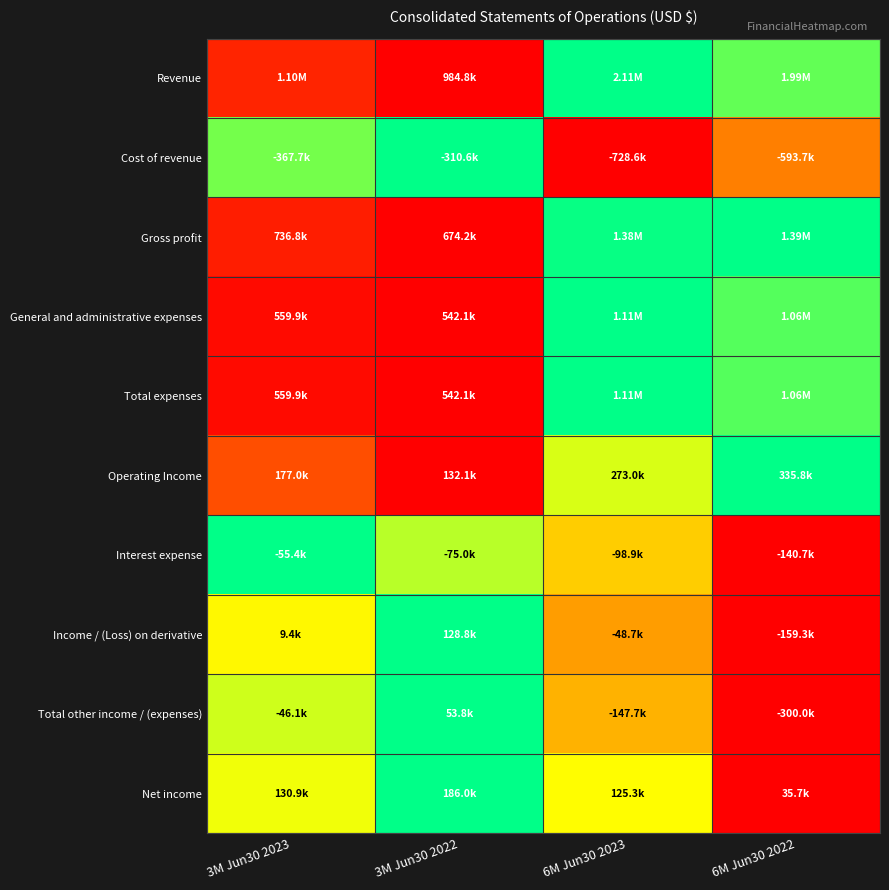

Reading left to right, transcribe all the data shown in this chart.

Revenue: 3M Jun30 2023=0.1	3M Jun30 2022=0.0	6M Jun30 2023=1.0	6M Jun30 2022=0.9
Cost of revenue: 3M Jun30 2023=0.9	3M Jun30 2022=1.0	6M Jun30 2023=0.0	6M Jun30 2022=0.3
Gross profit: 3M Jun30 2023=0.1	3M Jun30 2022=0.0	6M Jun30 2023=1.0	6M Jun30 2022=1.0
General and administrative expenses: 3M Jun30 2023=0.0	3M Jun30 2022=0.0	6M Jun30 2023=1.0	6M Jun30 2022=0.9
Total expenses: 3M Jun30 2023=0.0	3M Jun30 2022=0.0	6M Jun30 2023=1.0	6M Jun30 2022=0.9
Operating Income: 3M Jun30 2023=0.2	3M Jun30 2022=0.0	6M Jun30 2023=0.7	6M Jun30 2022=1.0
Interest expense: 3M Jun30 2023=1.0	3M Jun30 2022=0.8	6M Jun30 2023=0.5	6M Jun30 2022=0.0
Income / (Loss) on derivative: 3M Jun30 2023=0.6	3M Jun30 2022=1.0	6M Jun30 2023=0.4	6M Jun30 2022=0.0
Total other income / (expenses): 3M Jun30 2023=0.7	3M Jun30 2022=1.0	6M Jun30 2023=0.4	6M Jun30 2022=0.0
Net income: 3M Jun30 2023=0.6	3M Jun30 2022=1.0	6M Jun30 2023=0.6	6M Jun30 2022=0.0